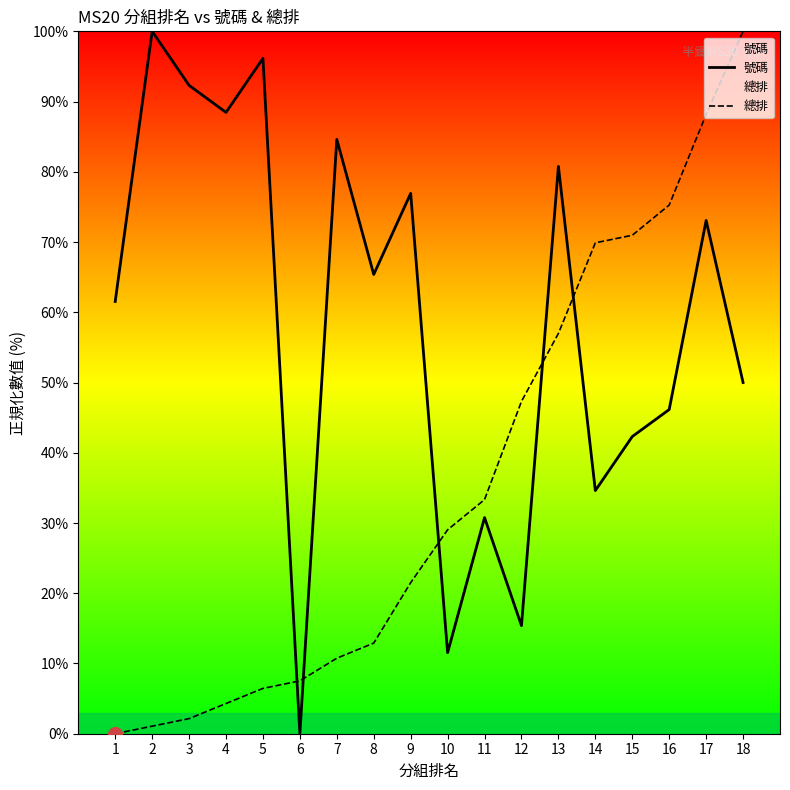

Between 12 and 13, which series saw the biggest shift?

號碼